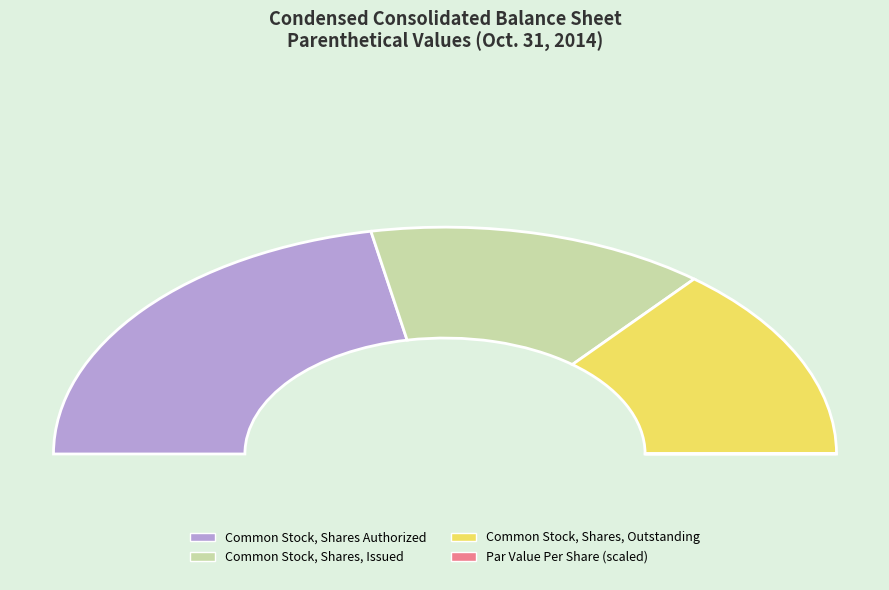

Which category has the smallest portion of the pie?

Common Stock, Par Value Per Share